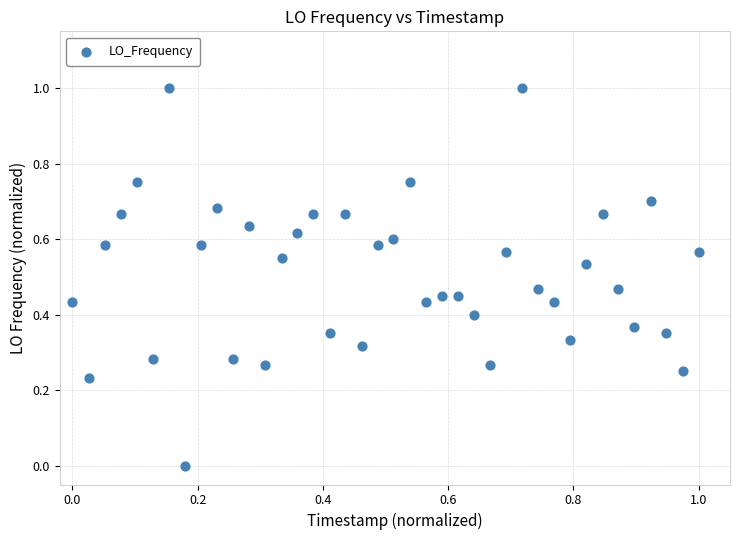

What is the range of Y values (max minus min)?

1.0